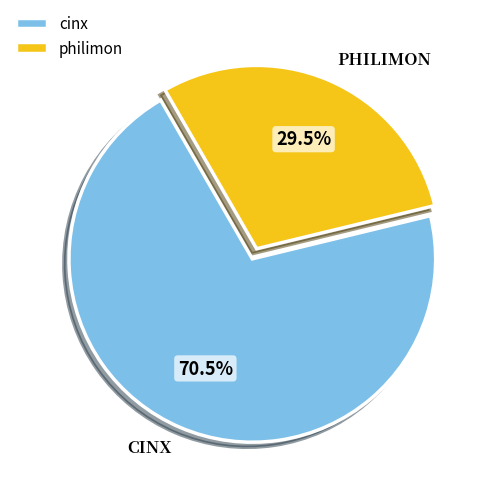

Rank the categories by value from lowest to highest.

philimon, cinx